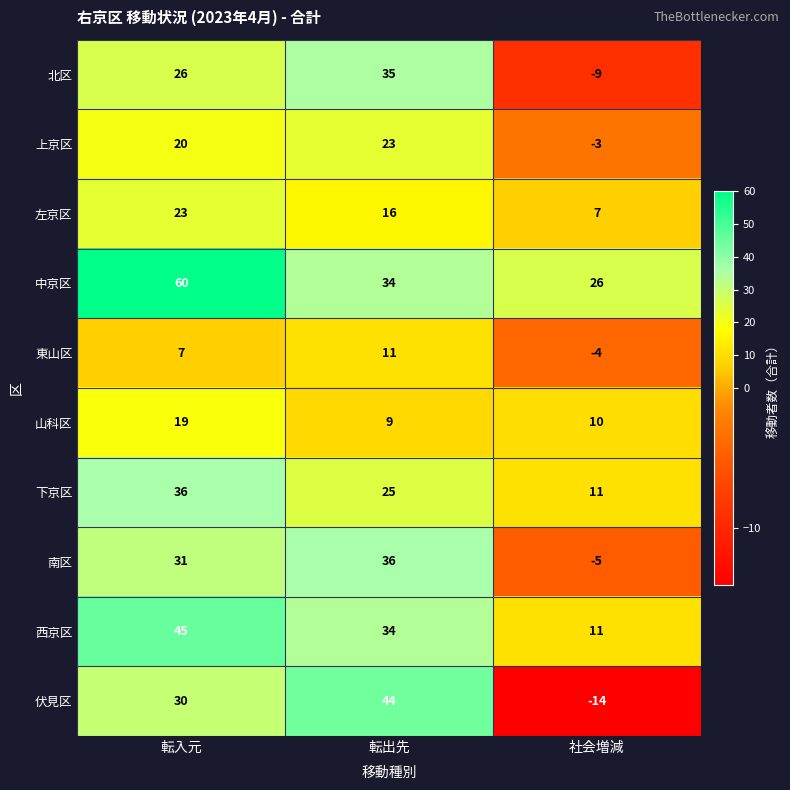

What is the sum of all 下京区 values?

72